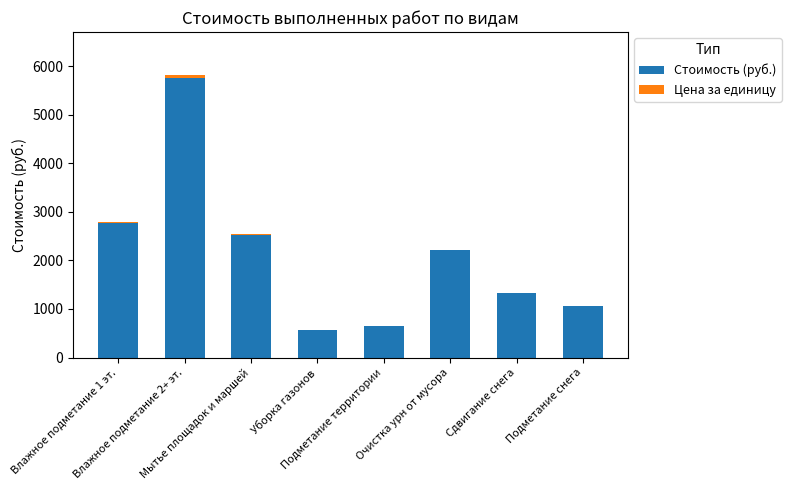

What is the maximum value for Стоимость (руб.)?

5756.8